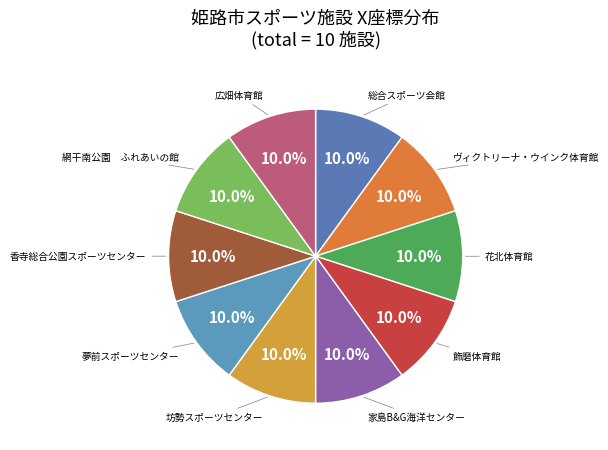

How many slices are in this pie chart?

10